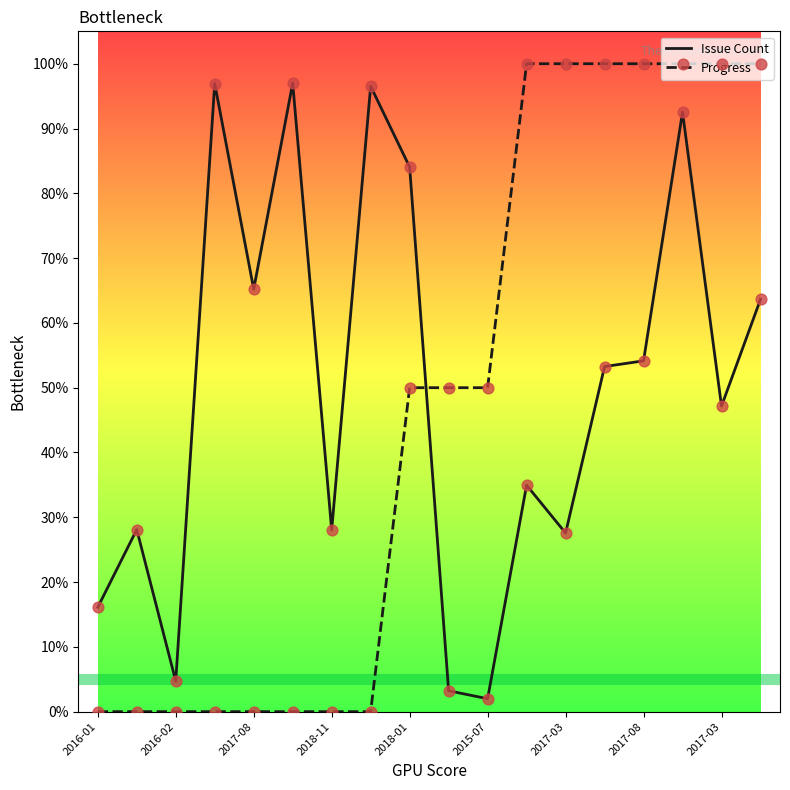

How many intersections are there between Progress and Issue Count?

1